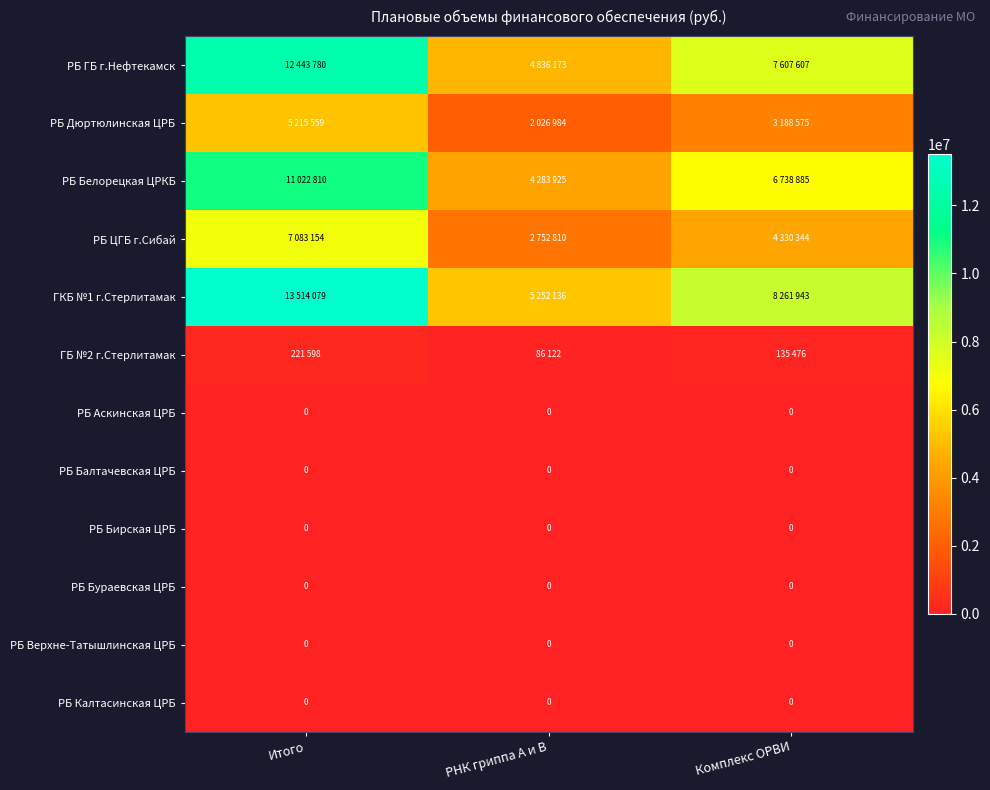

What is the difference between the highest and lowest values at Комплекс ОРВИ?

8261943